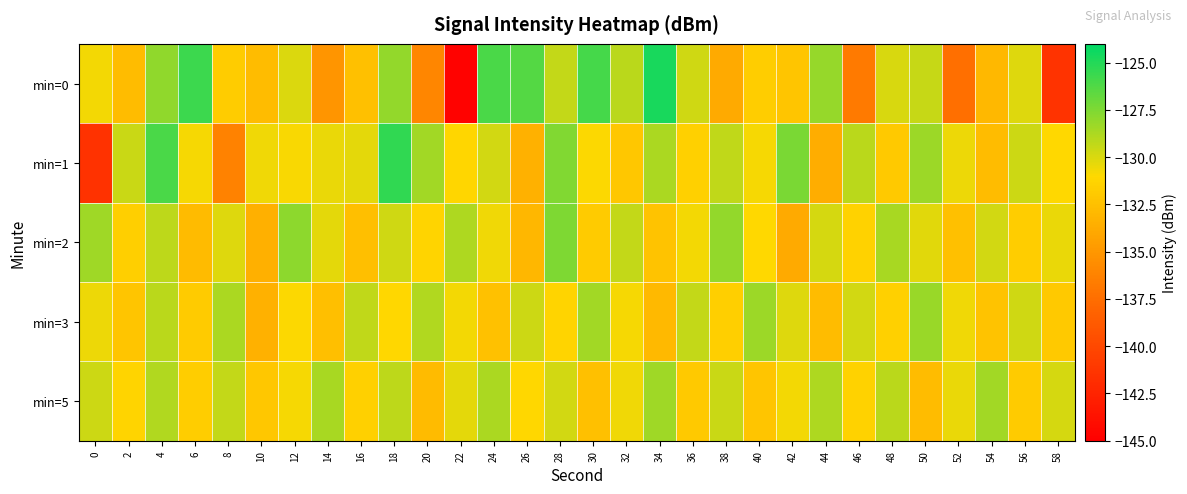

At 30, list the series in order from largest to smallest.

min=0, min=3, min=1, min=2, min=5